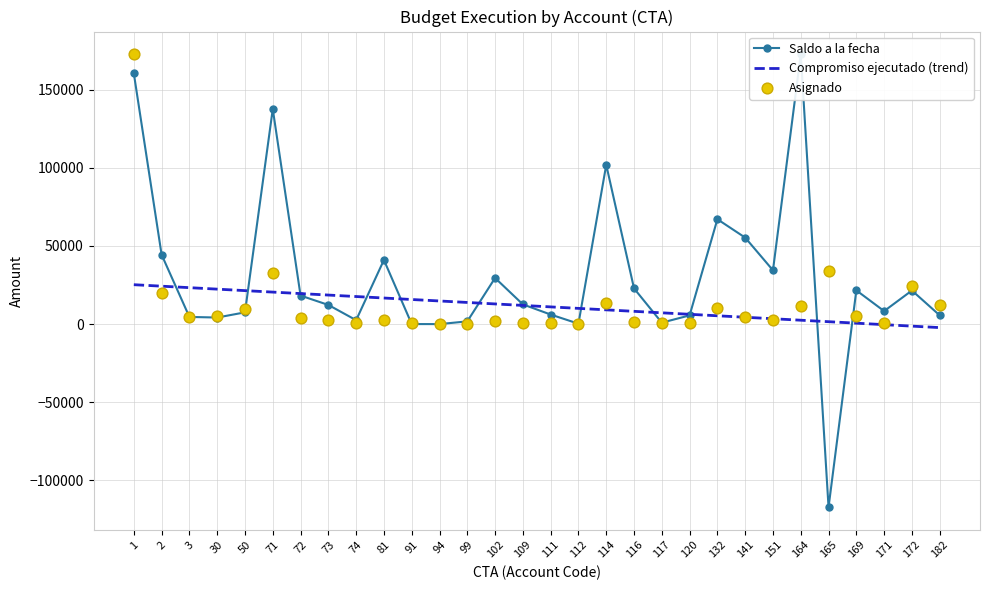

Which series has the largest Y range (max minus min)?

Saldo a la fecha